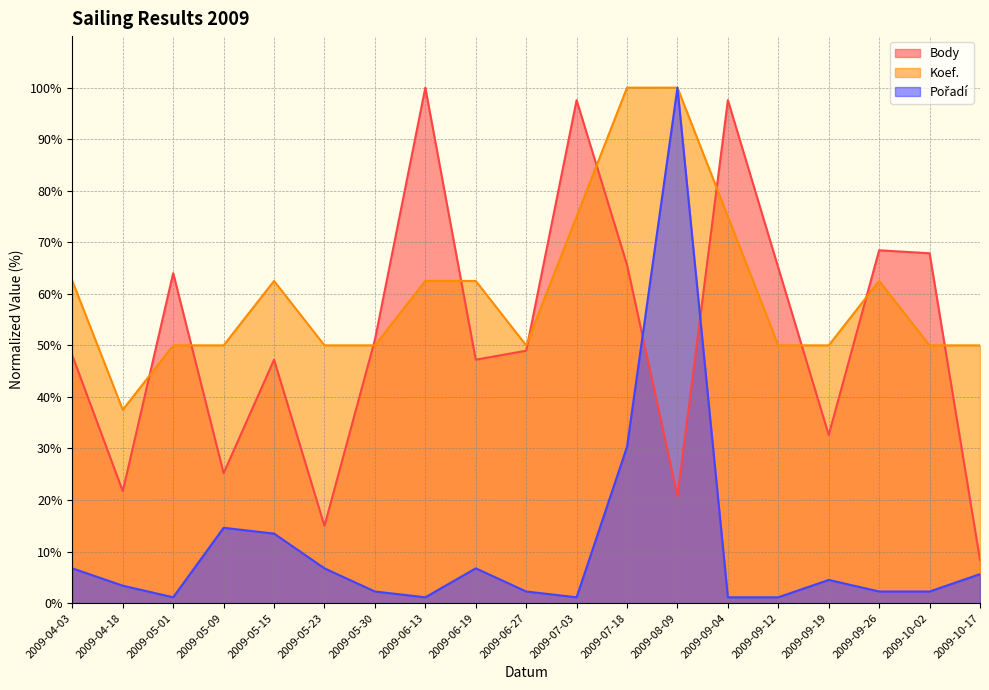

Where does the Pořadí series first go above 3?

2009-04-03